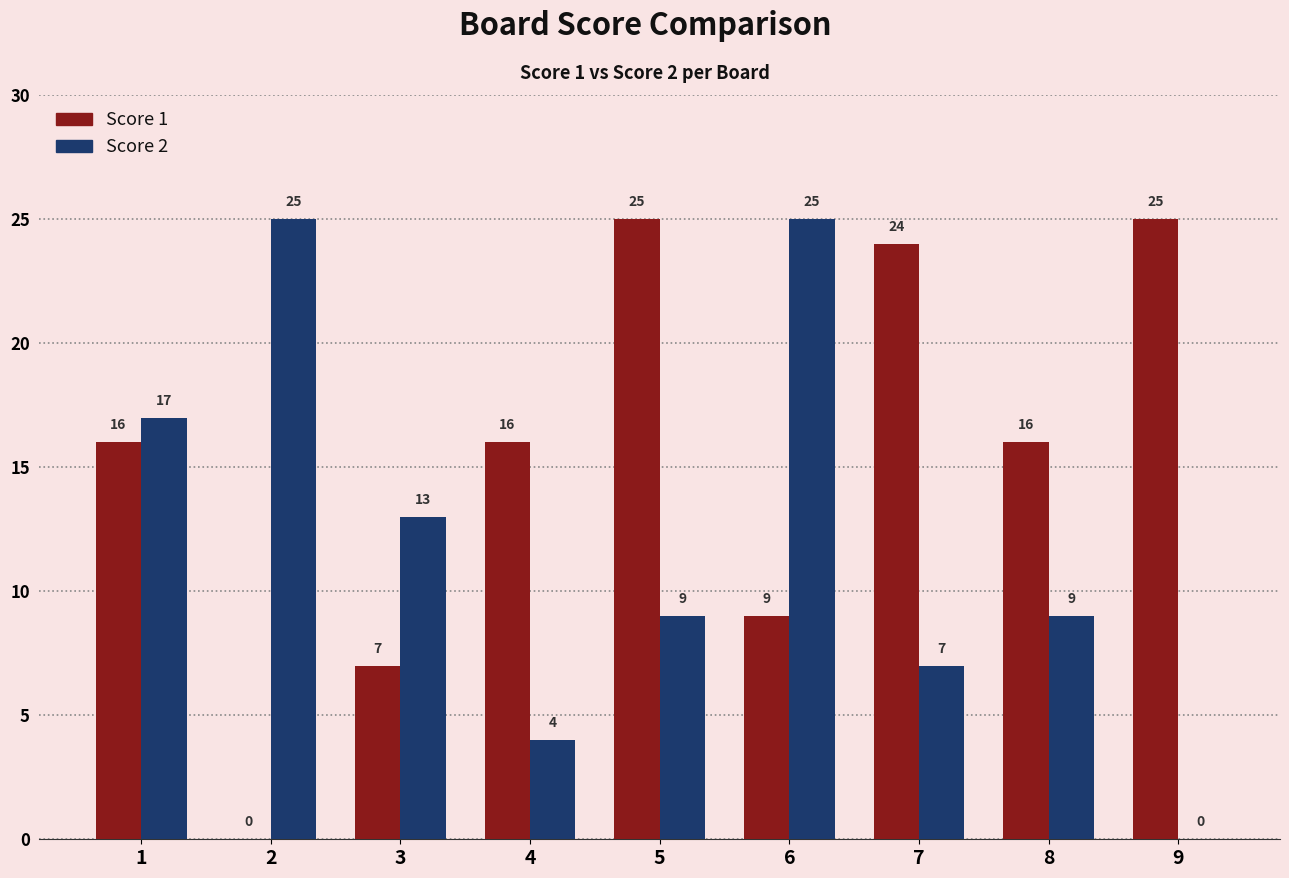

Which series changed the most between 1 and 3?

Score 1